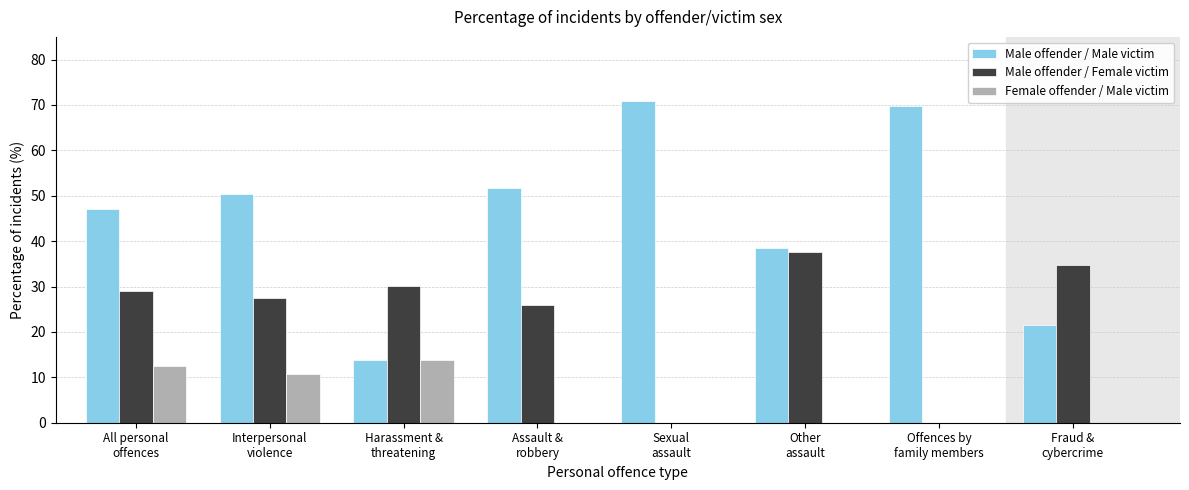

What is the greatest value displayed?

70.9